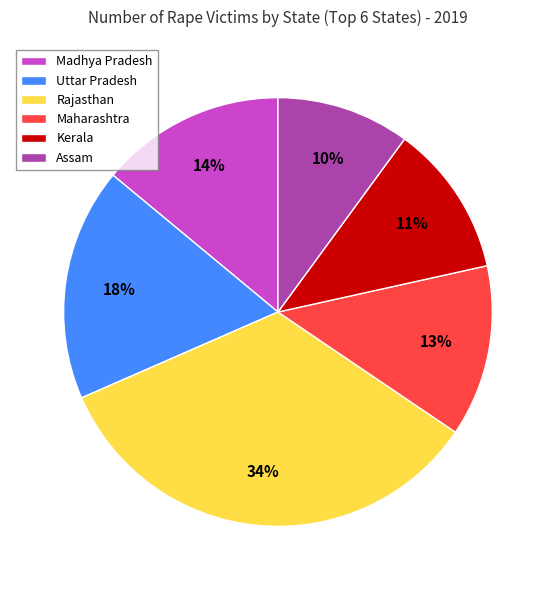

To the nearest percent, what portion does Madhya Pradesh represent?

14%